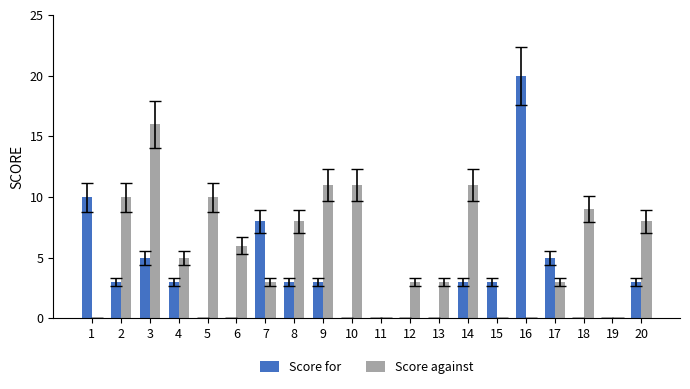

How many distinct data groups are displayed?

2